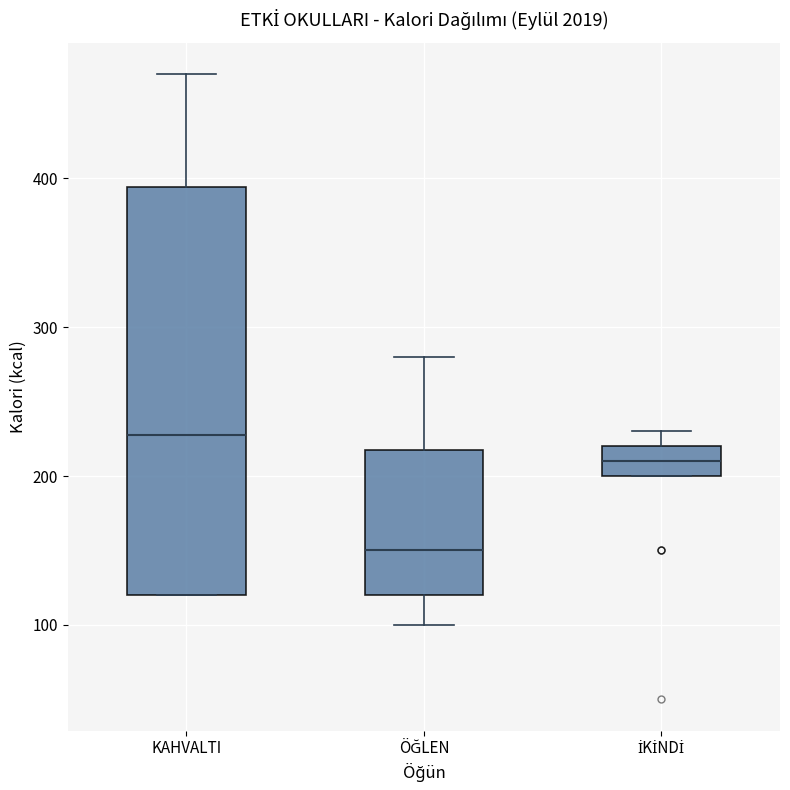

Reading left to right, read every box against the y-axis: the position of its median line, the range the box covers, and the ends of its whiskers. The values are not printed on the chart, so give them approximately, as read against the axis.

KAHVALTI: median 230, box 120 to 390, whiskers 120 to 470
ÖĞLEN: median 150, box 120 to 220, whiskers 100 to 280
İKİNDİ: median 210, box 200 to 220, whiskers 200 to 230